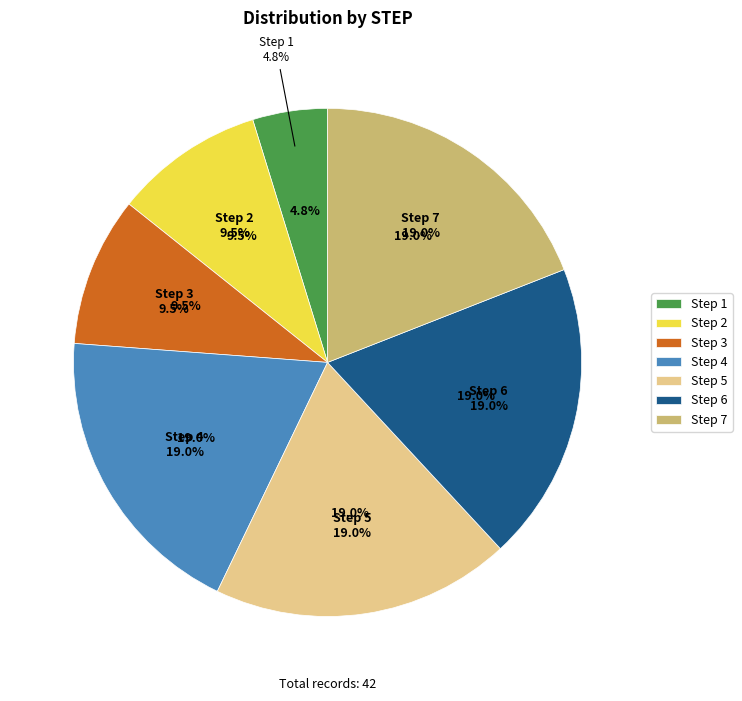

Is there any slice that represents more than half of the pie?

No